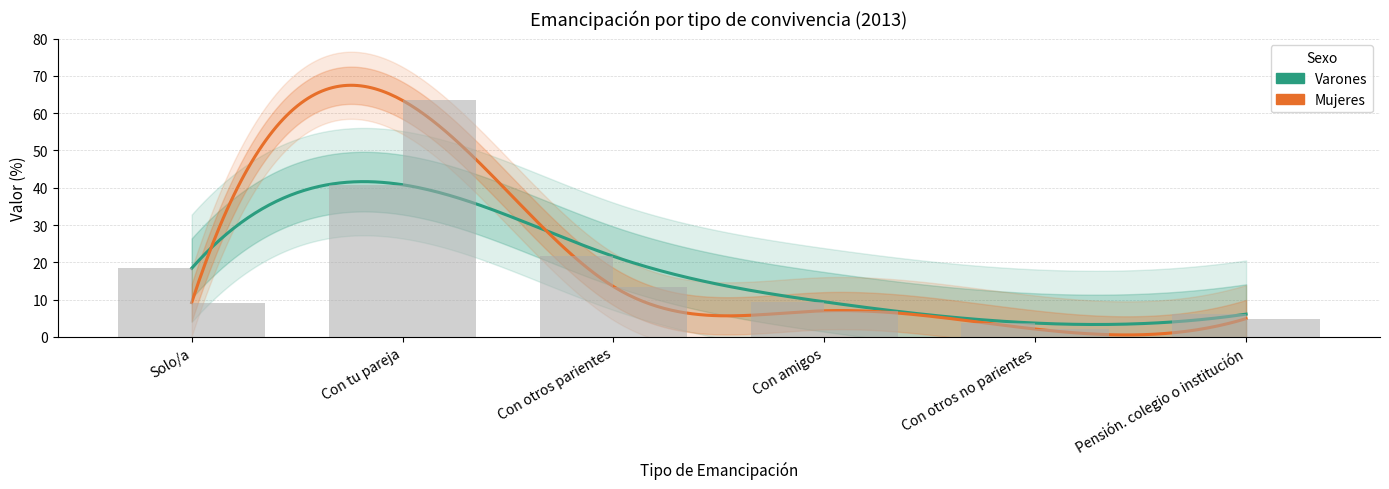

Between Con otros parientes and Con amigos, which series saw the biggest shift?

Varones